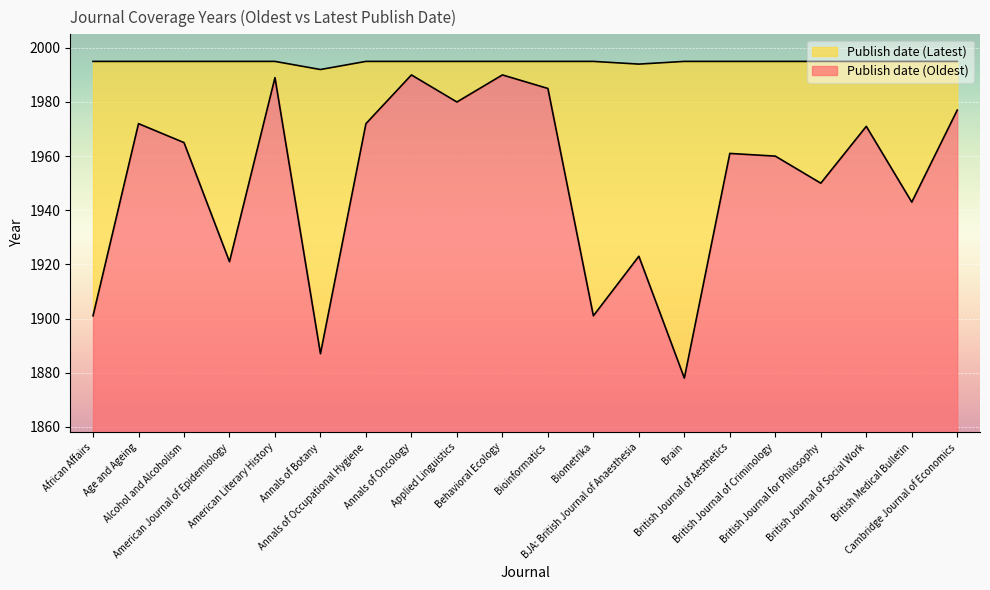

Which label corresponds to the largest value in the chart?

African Affairs